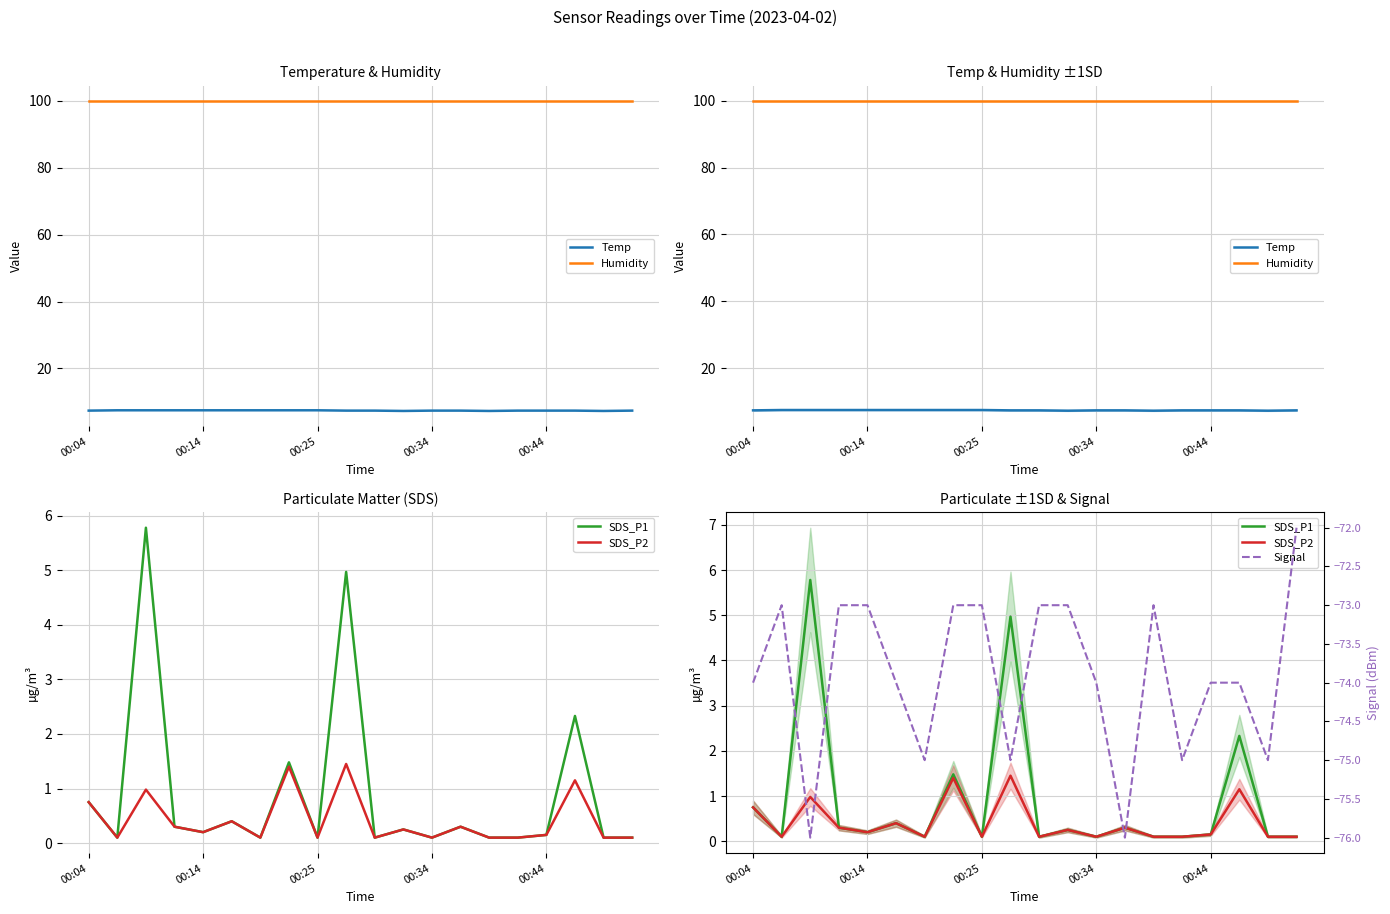

What is the value of the SDS_P2 point at the 8th from the left?

1.4